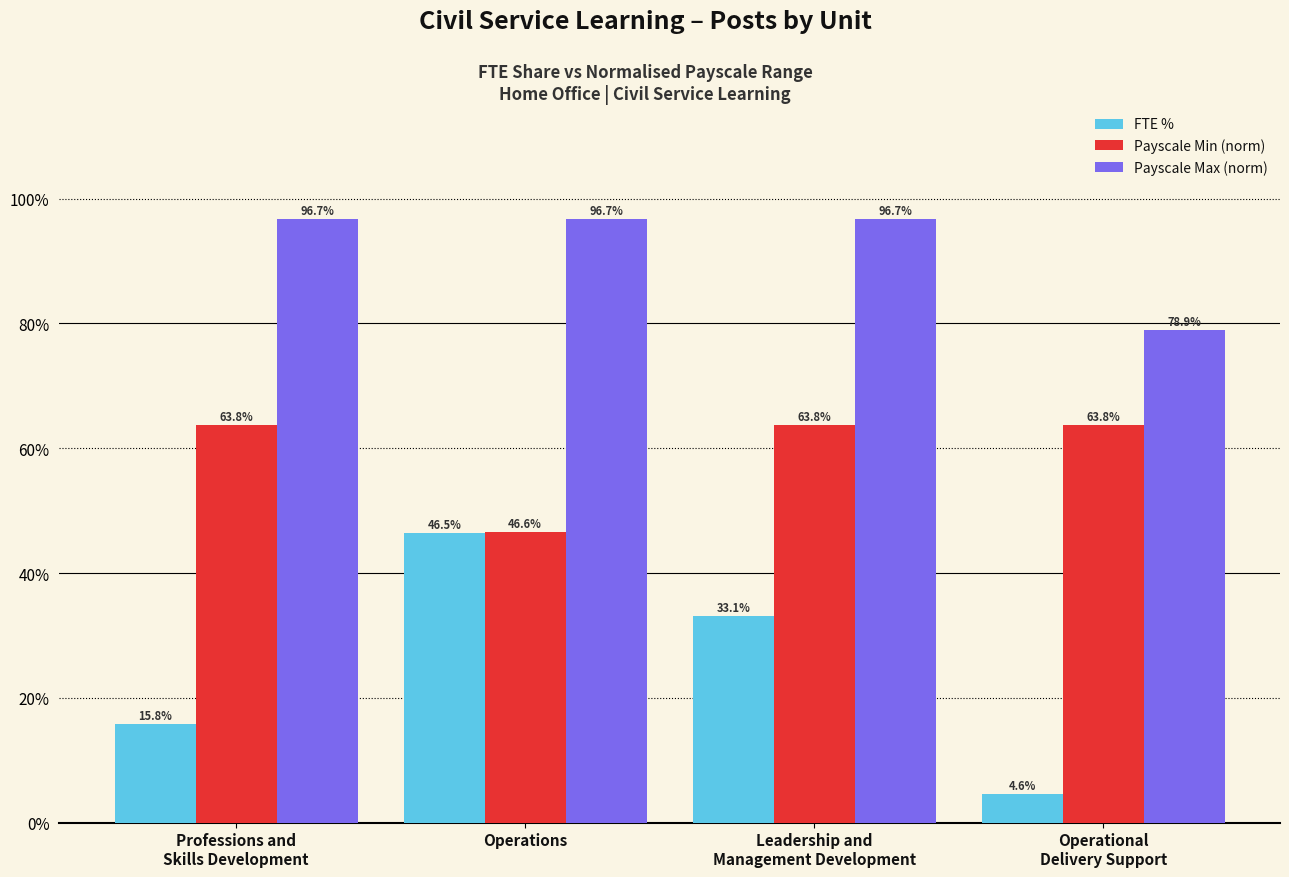

What is the smallest value displayed?

4.6